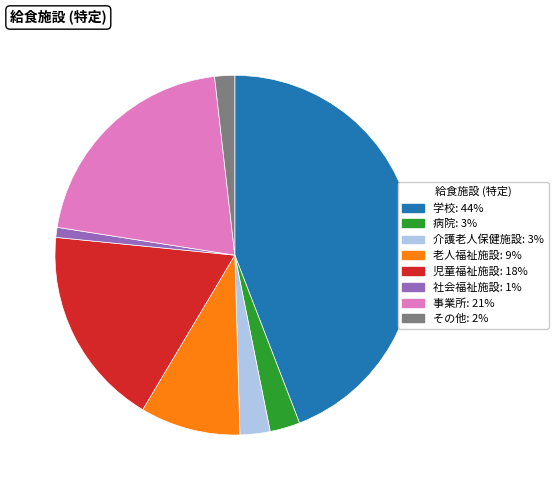

How many slices are in this pie chart?

8